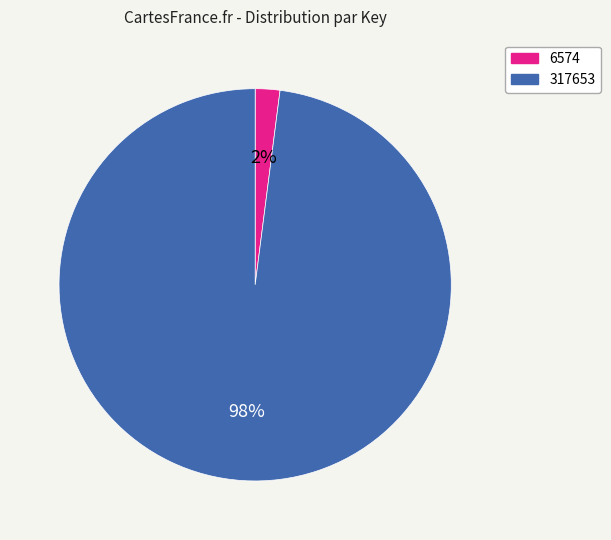

Rank the categories by value from highest to lowest.

317653, 6574